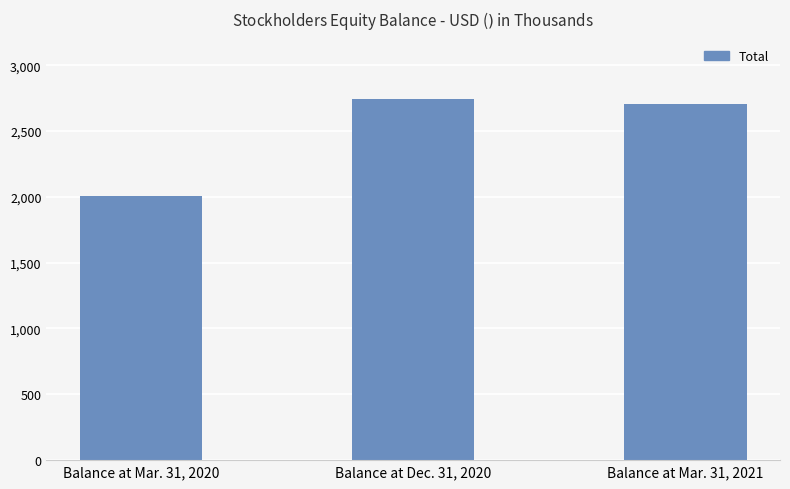

What is the average value?

2484221